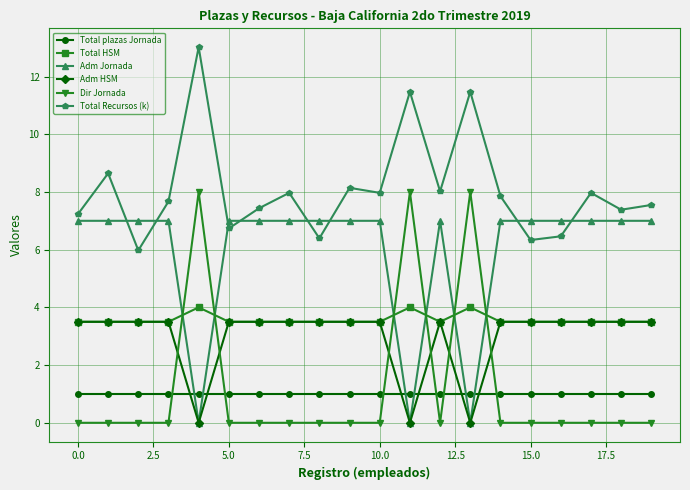

How many intersections are there between Total HSM and Dir Jornada?

6